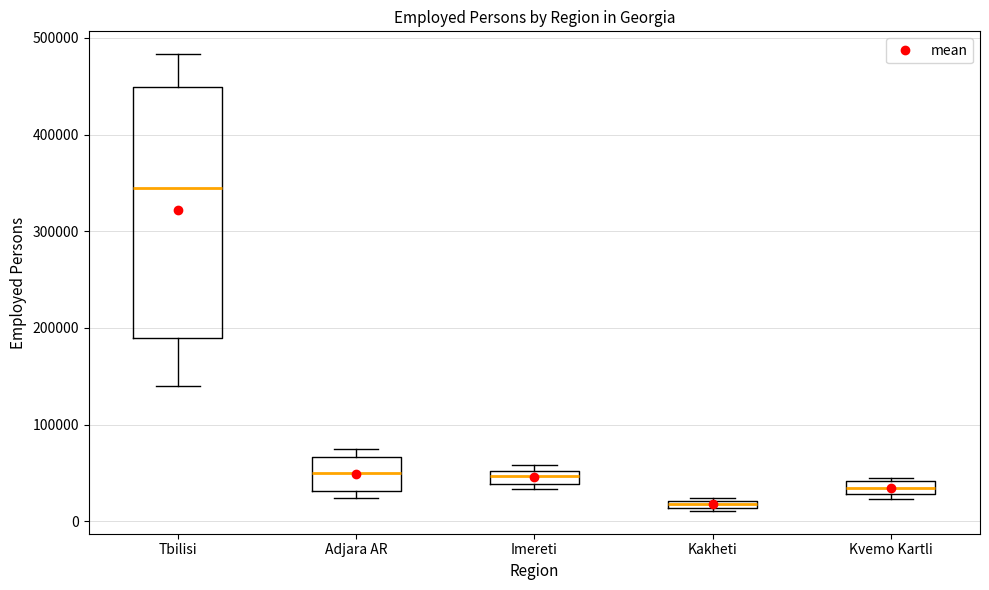

Which box's median line is the lowest?

Kakheti